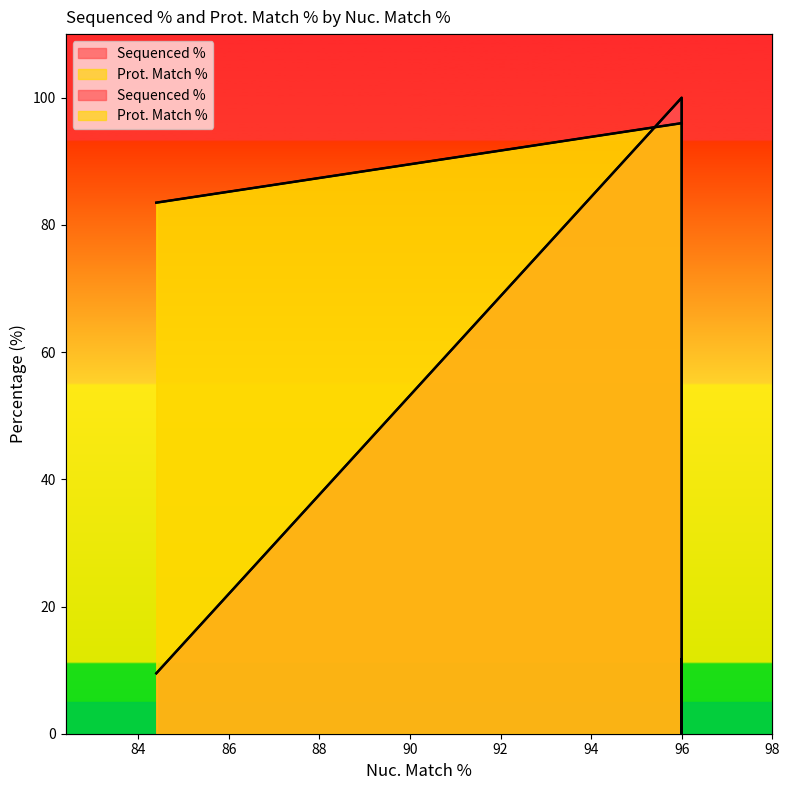

True or false: there are more than 2 points higher than both neighbors.

False